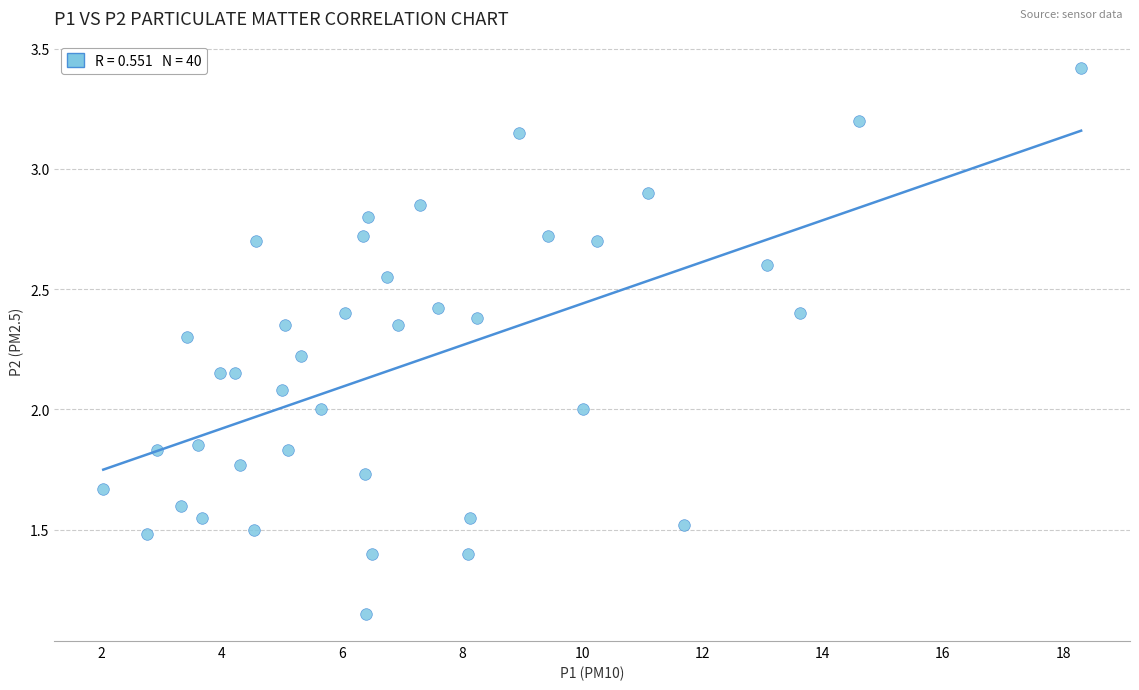

What is the range of Y values (max minus min)?

2.3